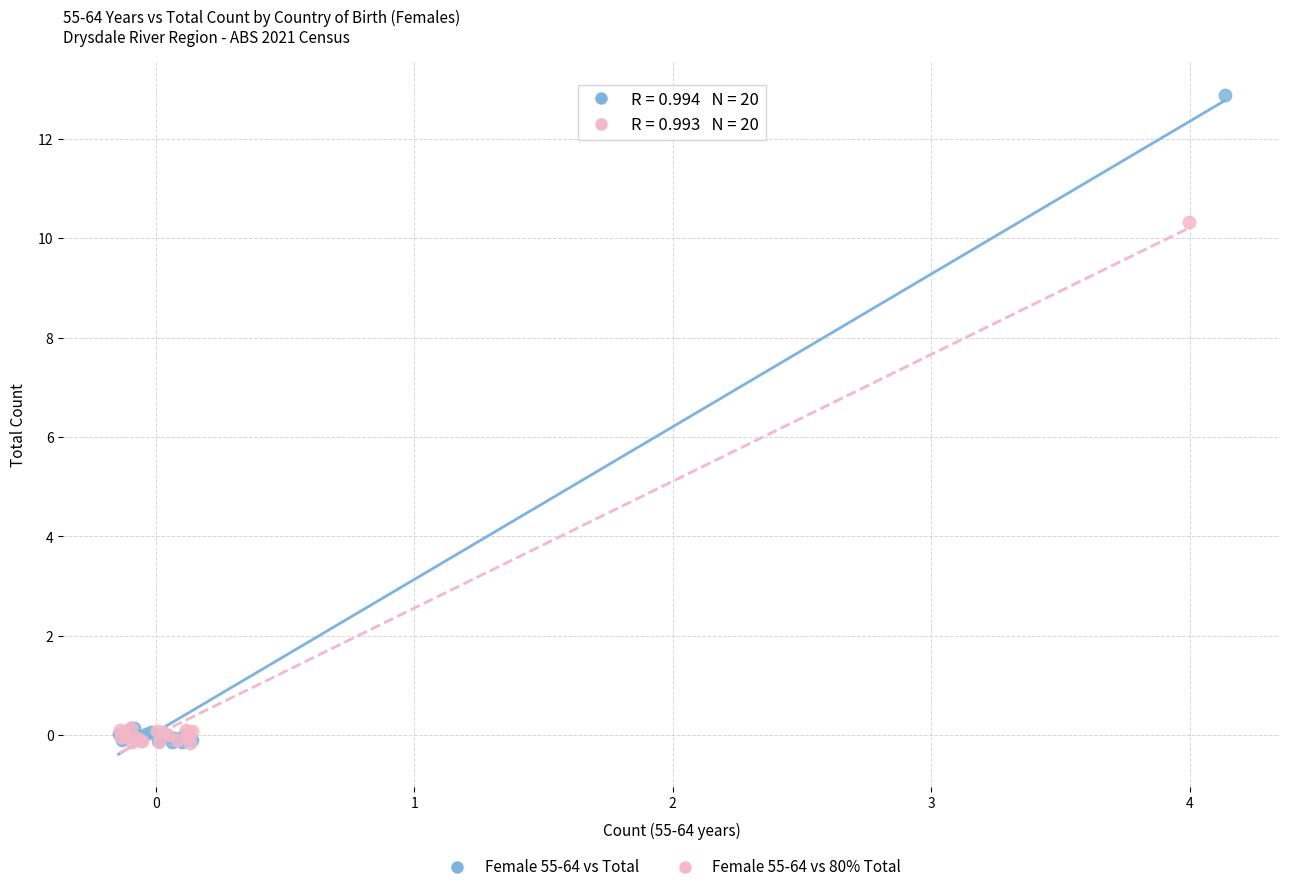

Which series contains the highest Y value?

Female 55-64 vs Total